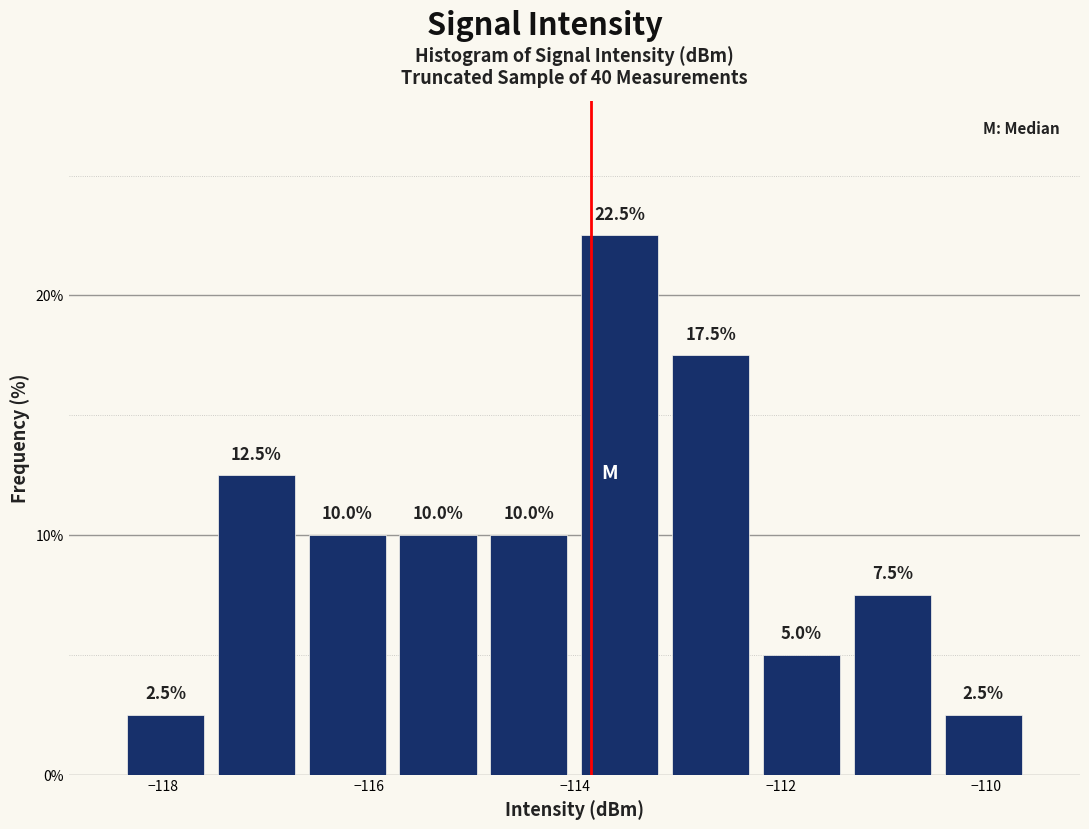

What is the height of the bar covering -110.4 to -109.6 on the x-axis? The bar edges are not printed on the chart, so give them approximately, as read against the axis.

2.5